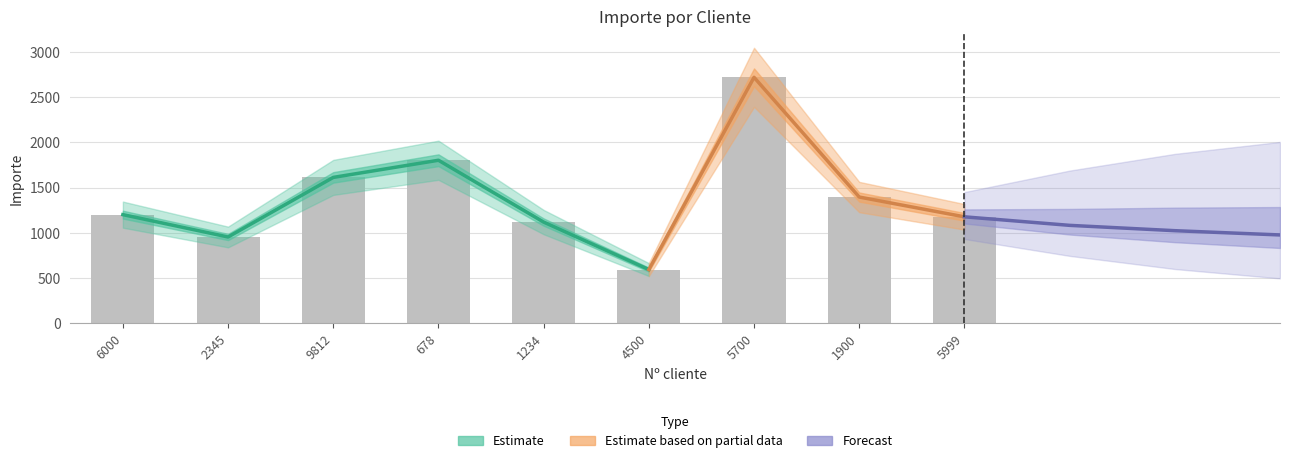

What is the label of the 8th bar from the right?

2345